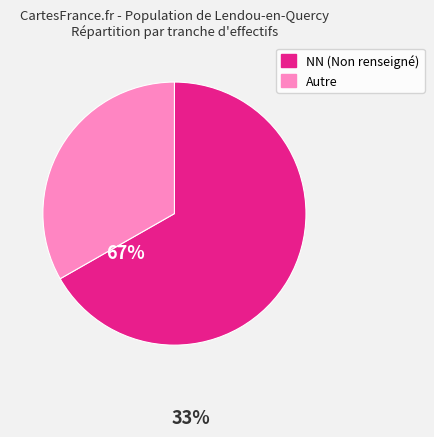

Is there a majority slice in this chart?

Yes